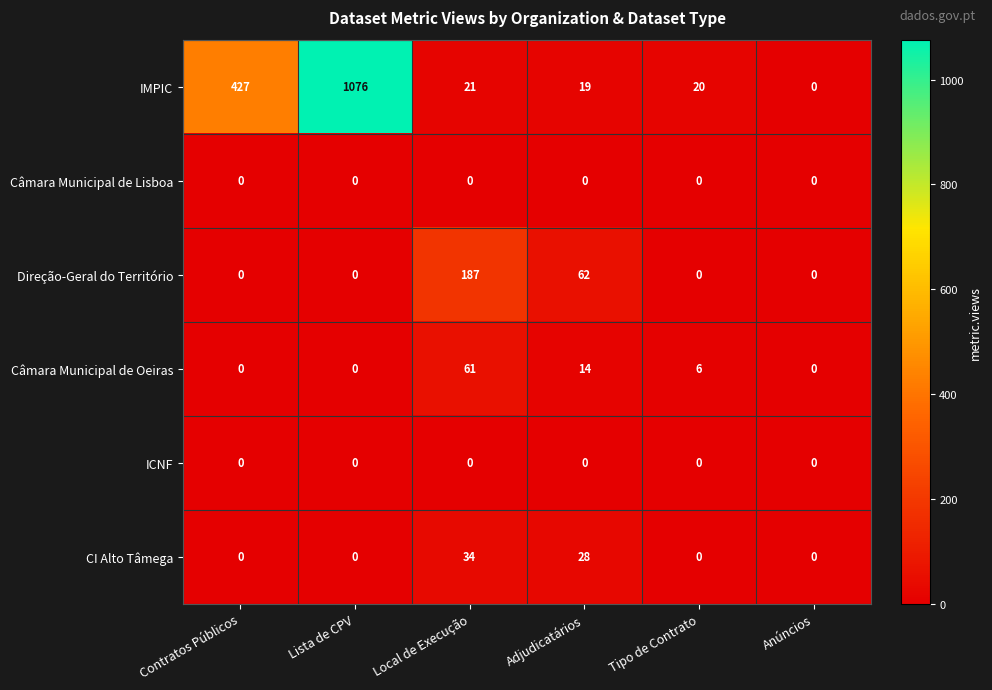

Between Contratos Públicos and Local de Execução, which series saw the biggest shift?

IMPIC